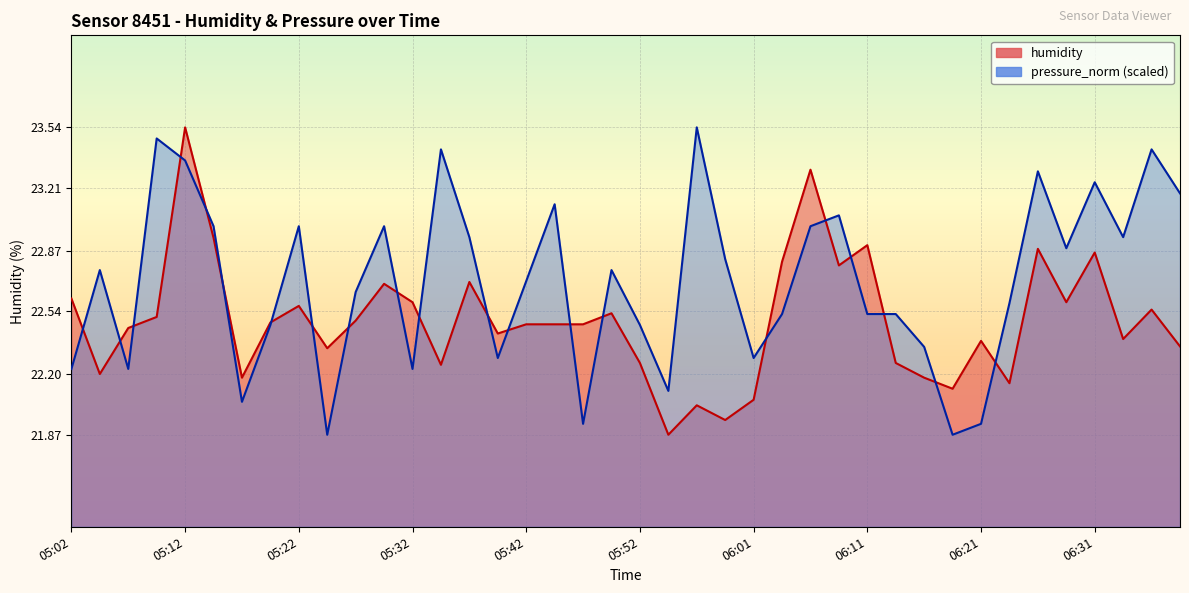

Where is the first local maximum for pressure_norm?

05:05